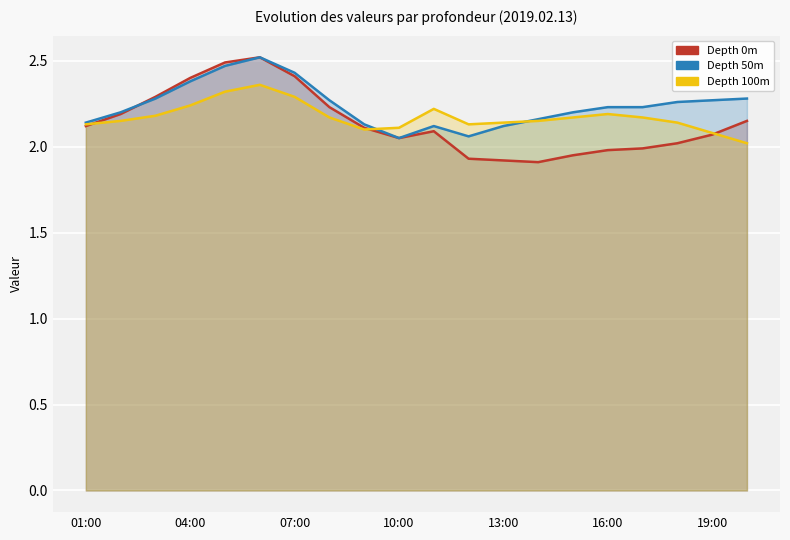

At which label is Depth 0m closest to 2?

16